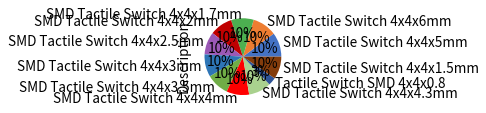

Count the number of slices in the pie.

11